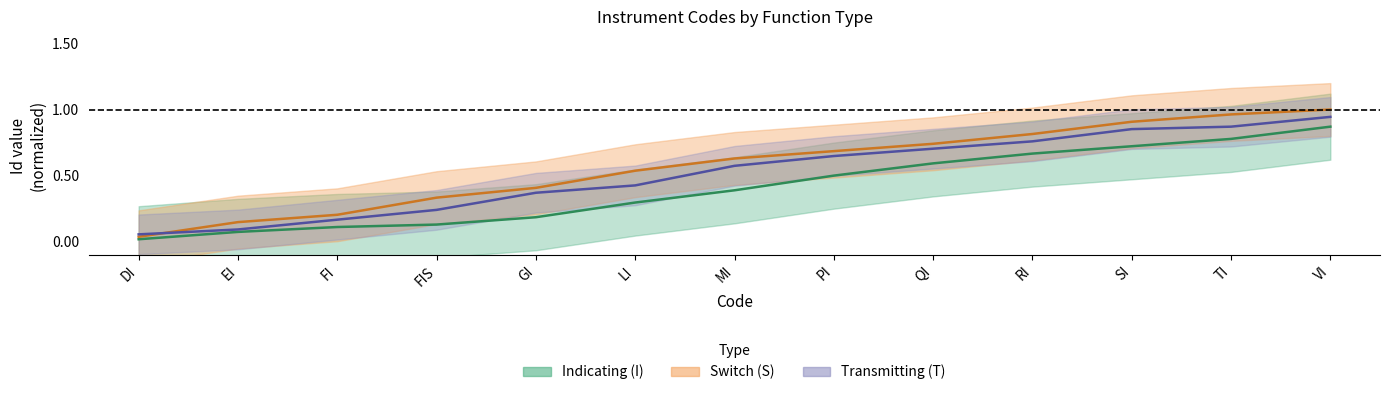

Is the value of Switch (S) at SI greater than the value of Indicating (I) at RI?

Yes